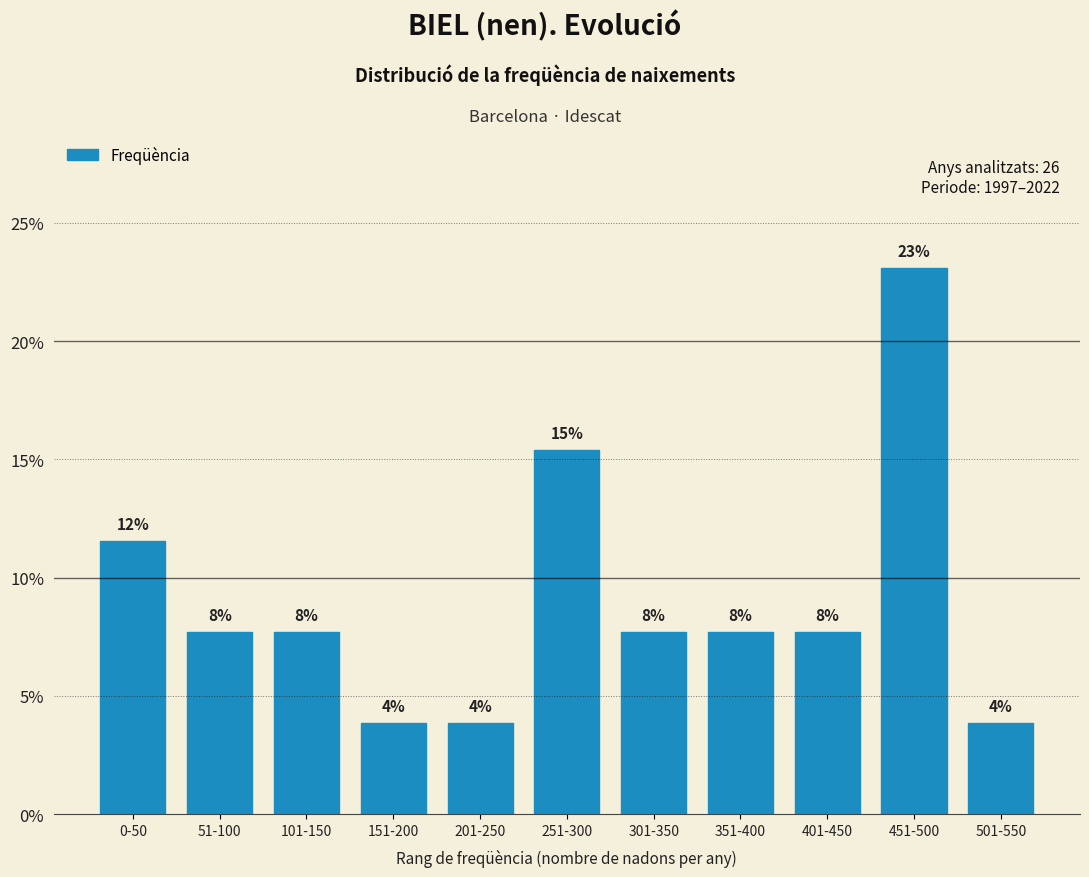

Does the chart contain any negative values?

No